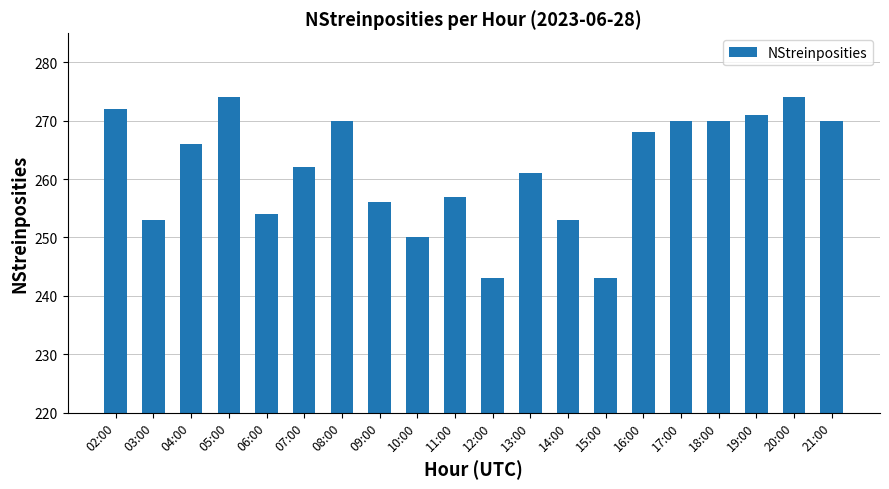

What position from the right is 16:00?

6